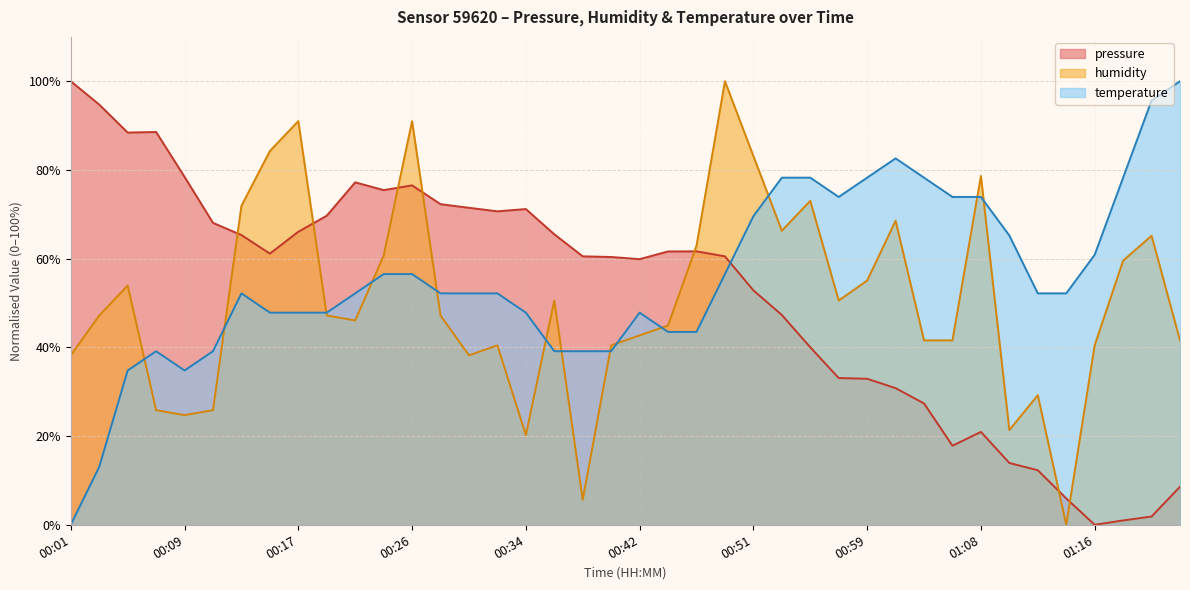

The value of temperature at 00:17 is 47.8. True or false?

True